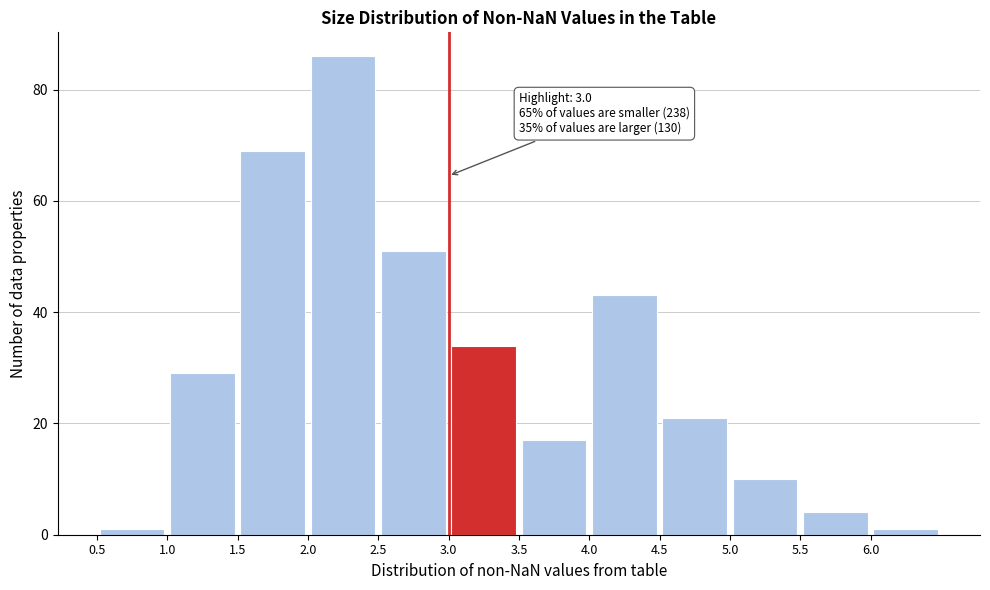

Over which range of the x-axis is the bar tallest?

2.0 to 2.5